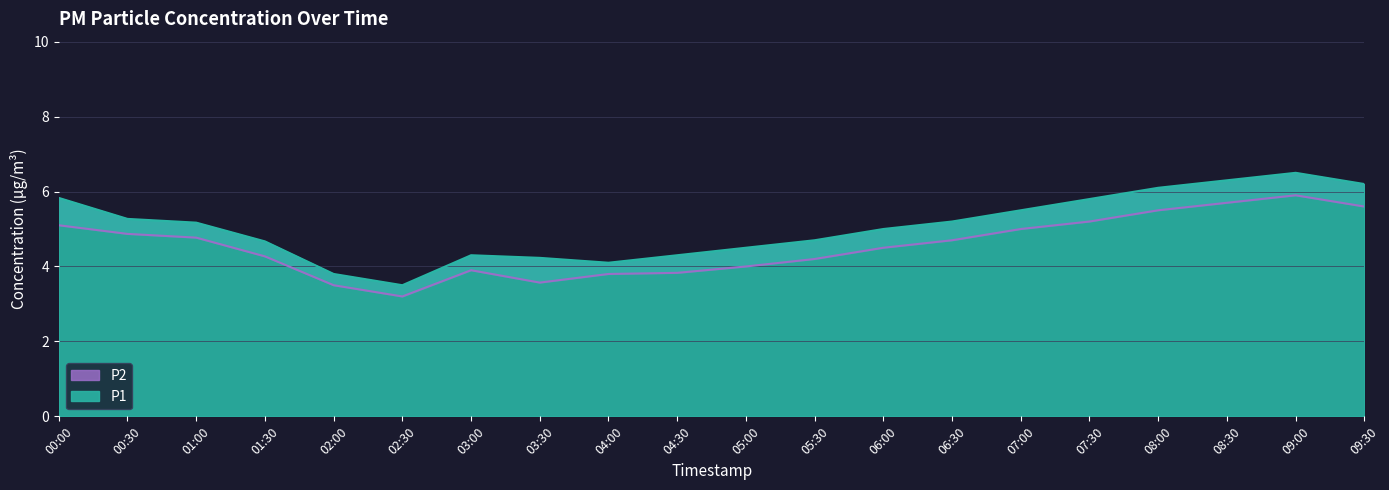

What is the minimum value for P2?

3.2